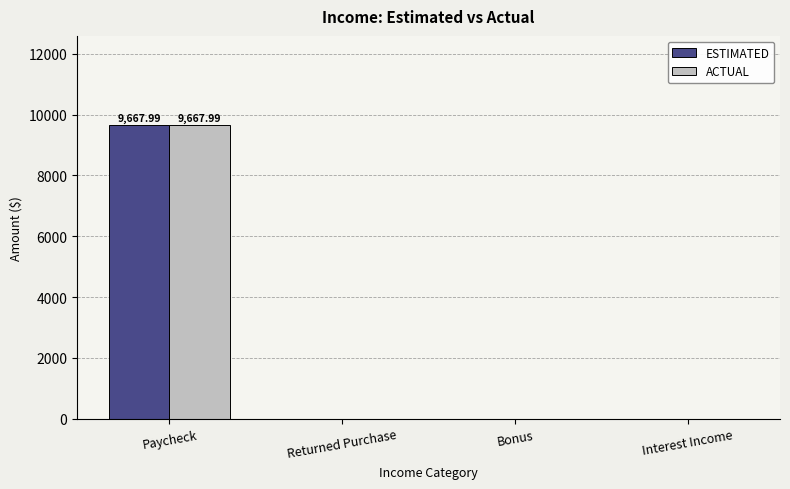

What is the sum of the ESTIMATED values at Paycheck and Interest Income?

9668.0